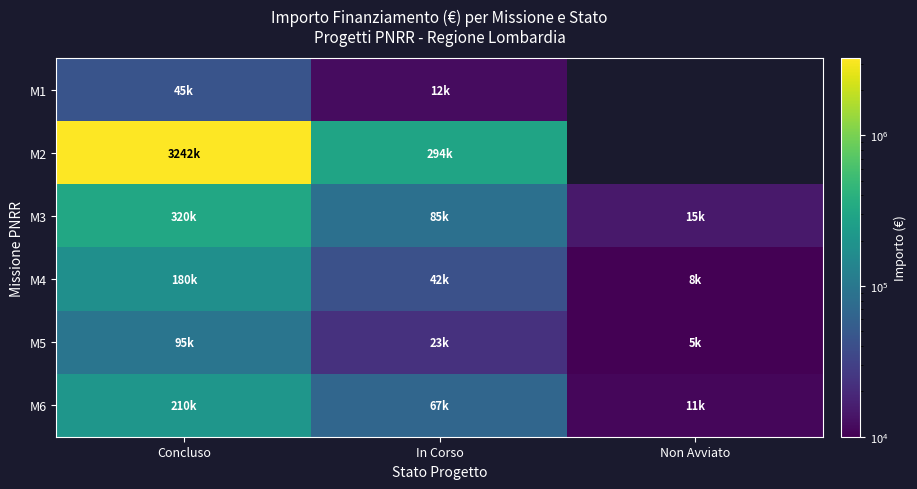

The value of M5 at Non Avviato is 1078.0. True or false?

False